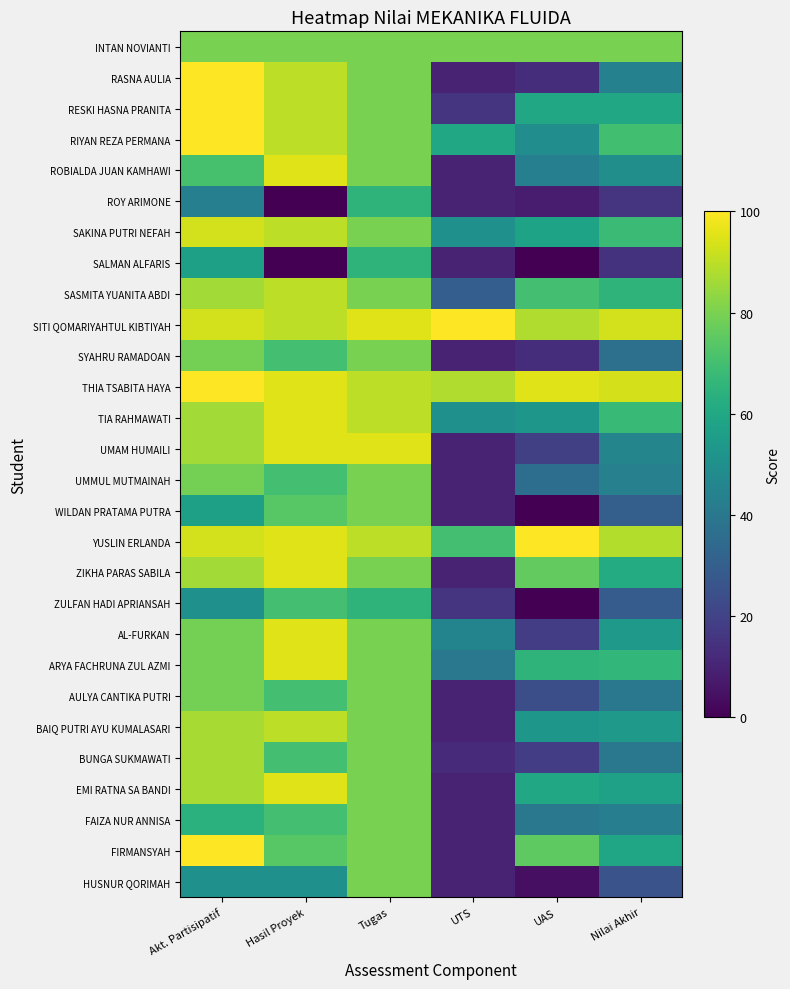

At Akt. Partisipatif, list the series in order from largest to smallest.

RASNA AULIA, RESKI HASNA PRANITA, RIYAN REZA PERMANA, THIA TSABITA HAYA, FIRMANSYAH, SAKINA PUTRI NEFAH, SITI QOMARIYAHTUL KIBTIYAH, YUSLIN ERLANDA, BAIQ PUTRI AYU KUMALASARI, BUNGA SUKMAWATI, EMI RATNA SA BANDI, SASMITA YUANITA ABDI, TIA RAHMAWATI, UMAM HUMAILI, ZIKHA PARAS SABILA, INTAN NOVIANTI, SYAHRU RAMADOAN, UMMUL MUTMAINAH, AL-FURKAN, ARYA FACHRUNA ZUL AZMI, AULYA CANTIKA PUTRI, ROBIALDA JUAN KAMHAWI, FAIZA NUR ANNISA, SALMAN ALFARIS, WILDAN PRATAMA PUTRA, ZULFAN HADI APRIANSAH, HUSNUR QORIMAH, ROY ARIMONE